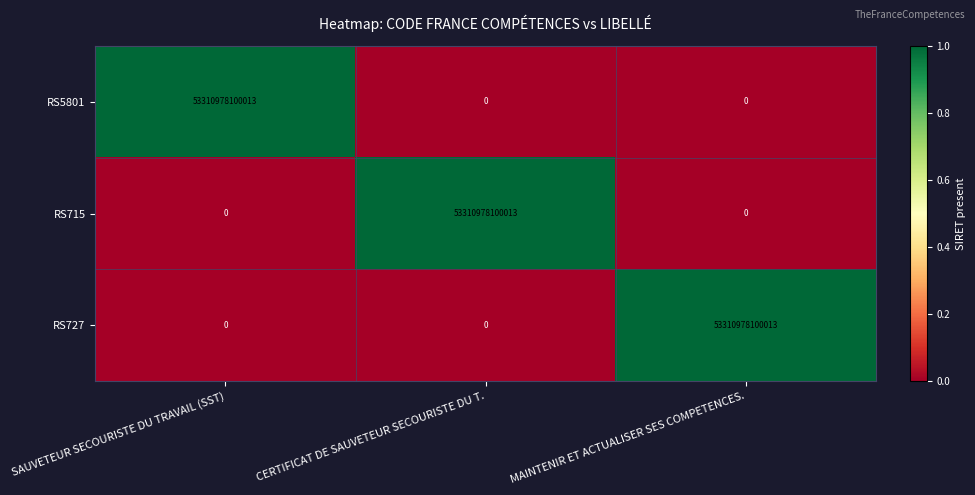

Where is RS715 nearest to the value 26655489050006?

SAUVETEUR SECOURISTE DU TRAVAIL (SST)